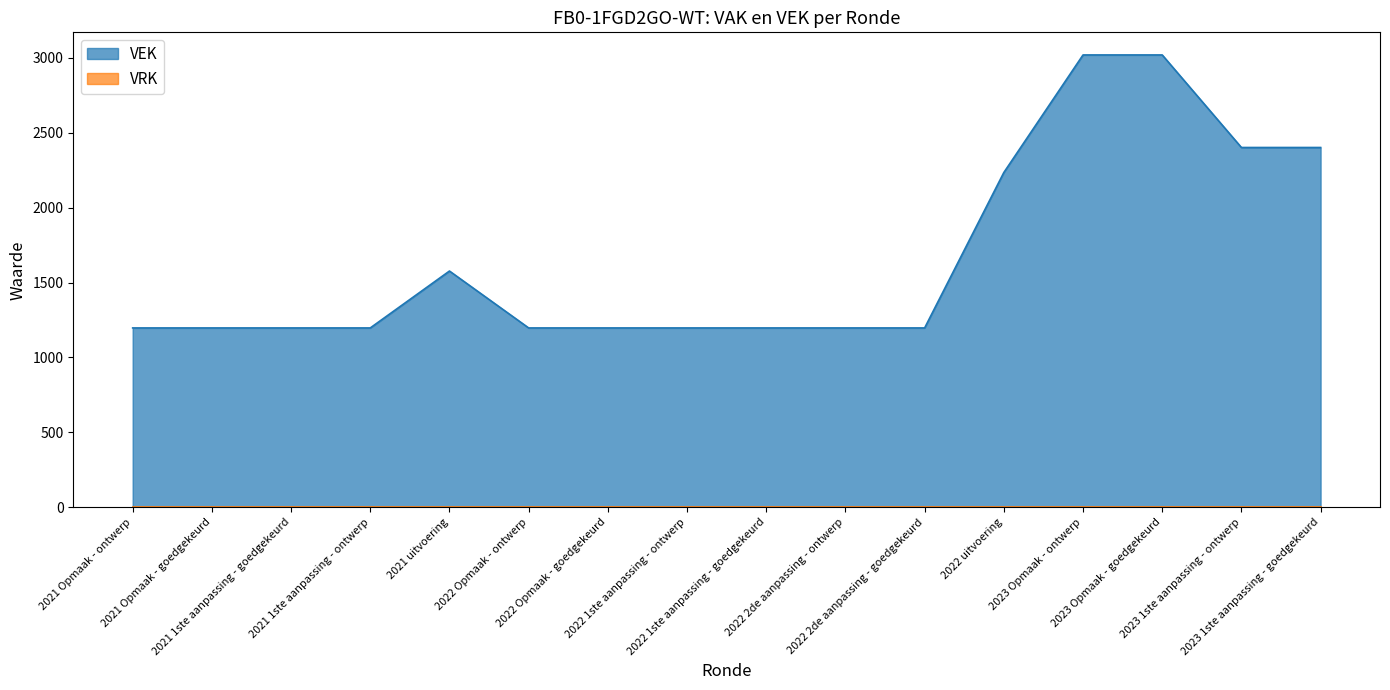

True or false: the data shows 3020 at 2023 Opmaak - ontwerp.

True